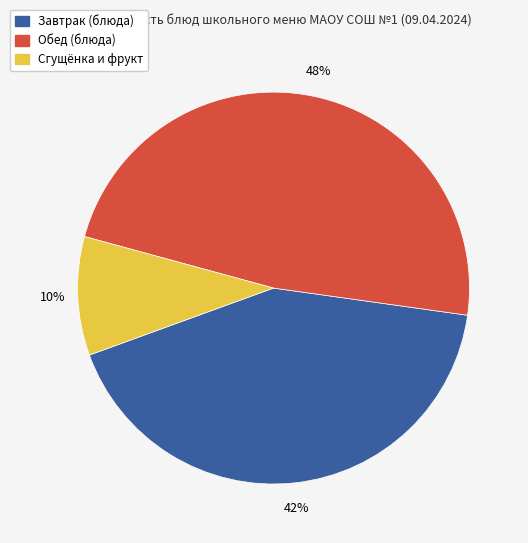

Is there any slice that represents more than half of the pie?

No